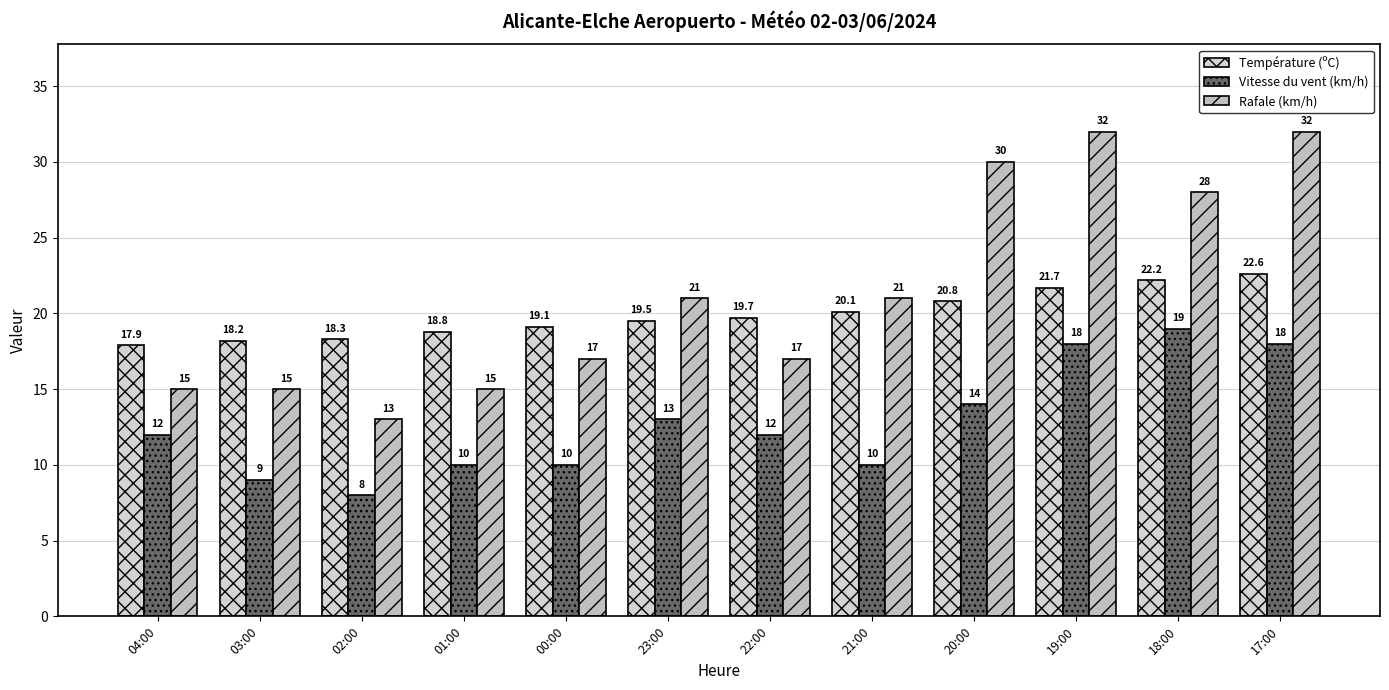

At which category is the sum across all series the highest?

17:00